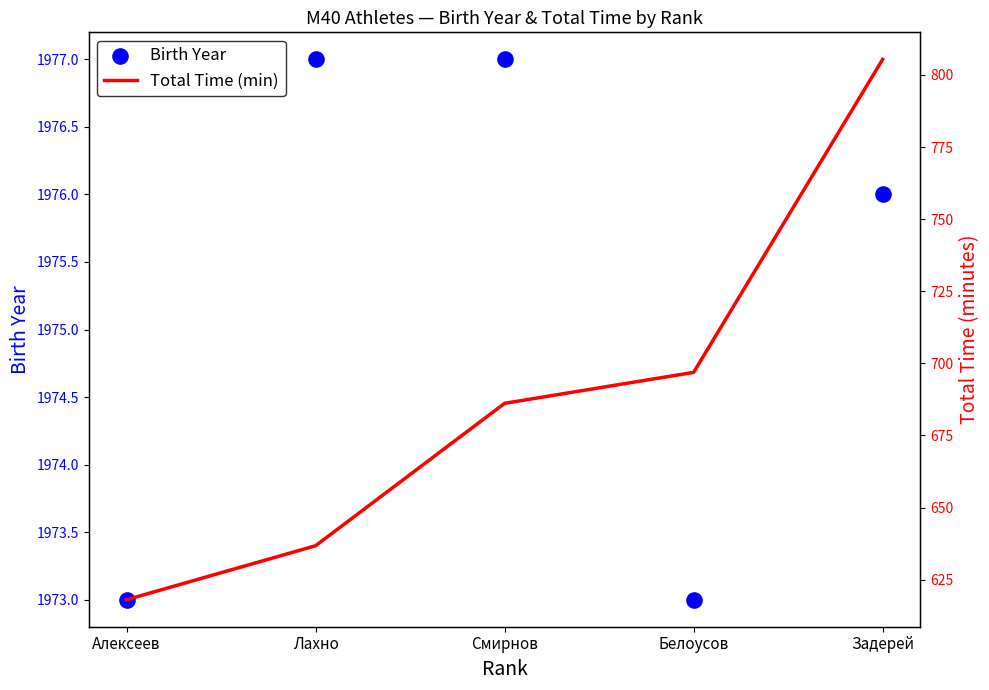

At which category is the sum across all series the highest?

Задерей